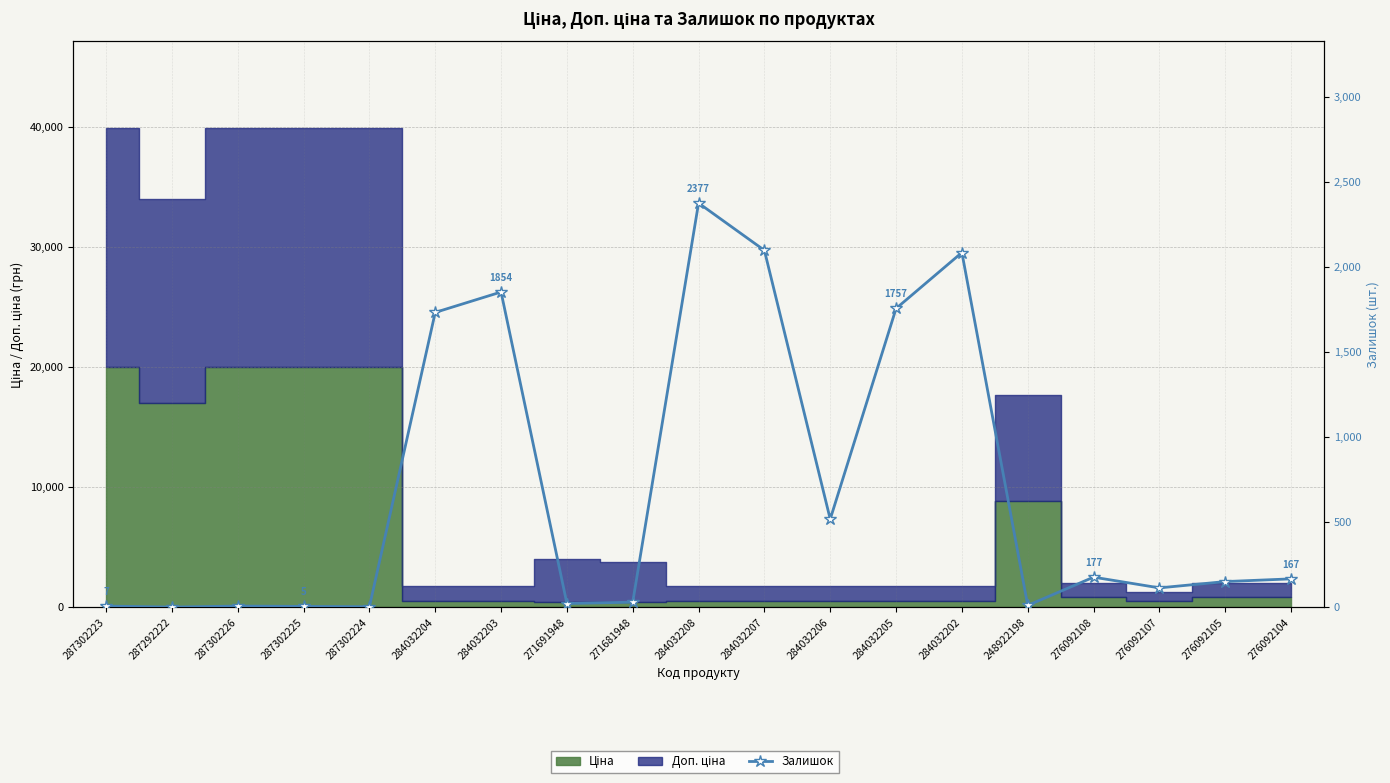

Reading left to right, list all the values displayed in this chart.

7	1	7	5	3	1734	1854	22	30	2377	2099	518	1757	2086	11	177	114	151	167